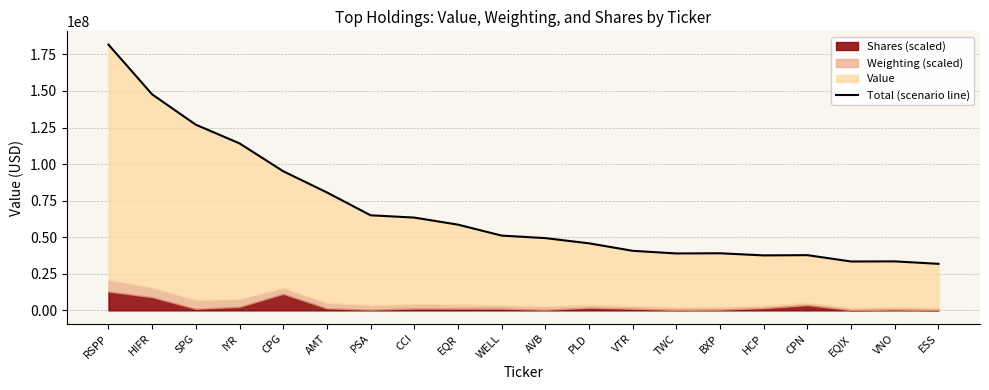

Where is the first local minimum?

TWC